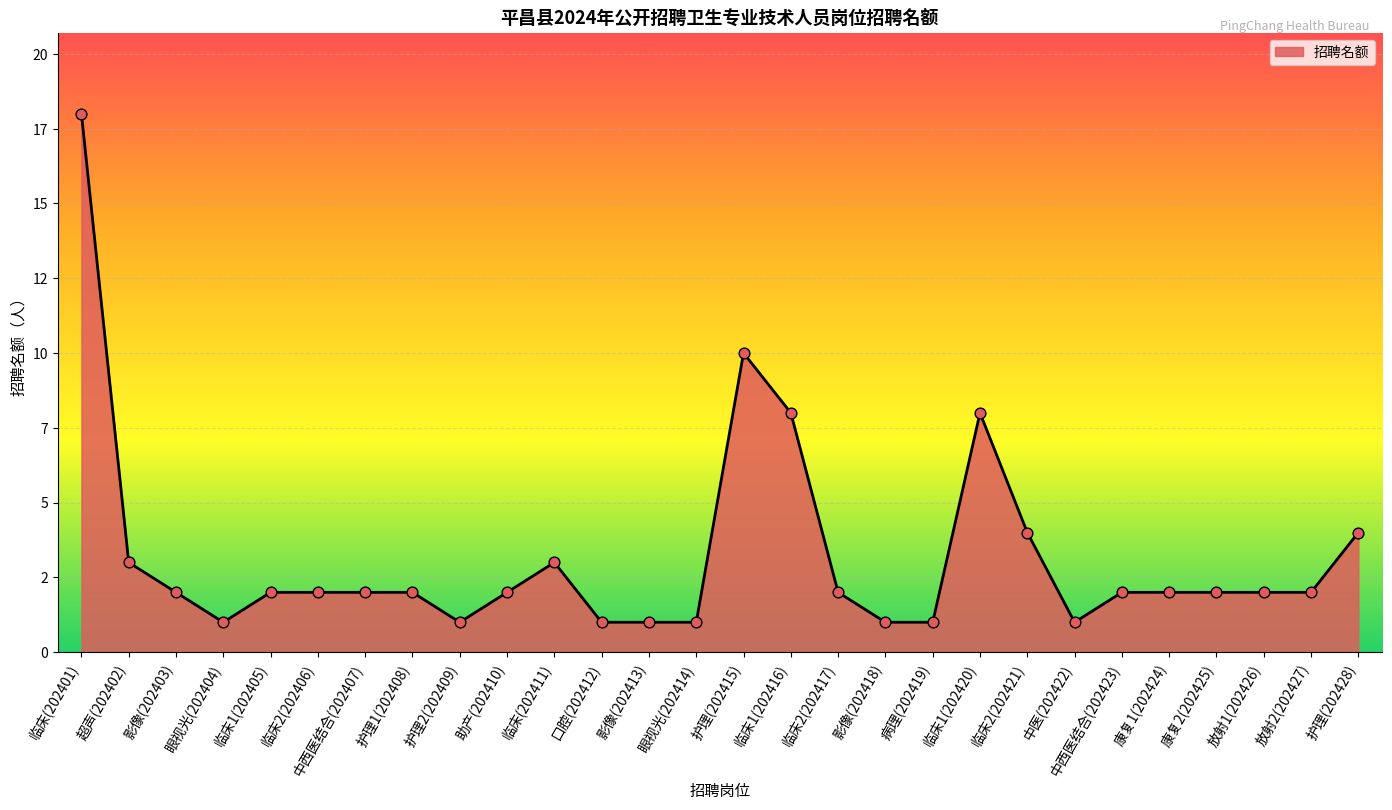

Between 超声(202402) and 中西医结合(202407), which is larger?

超声(202402)